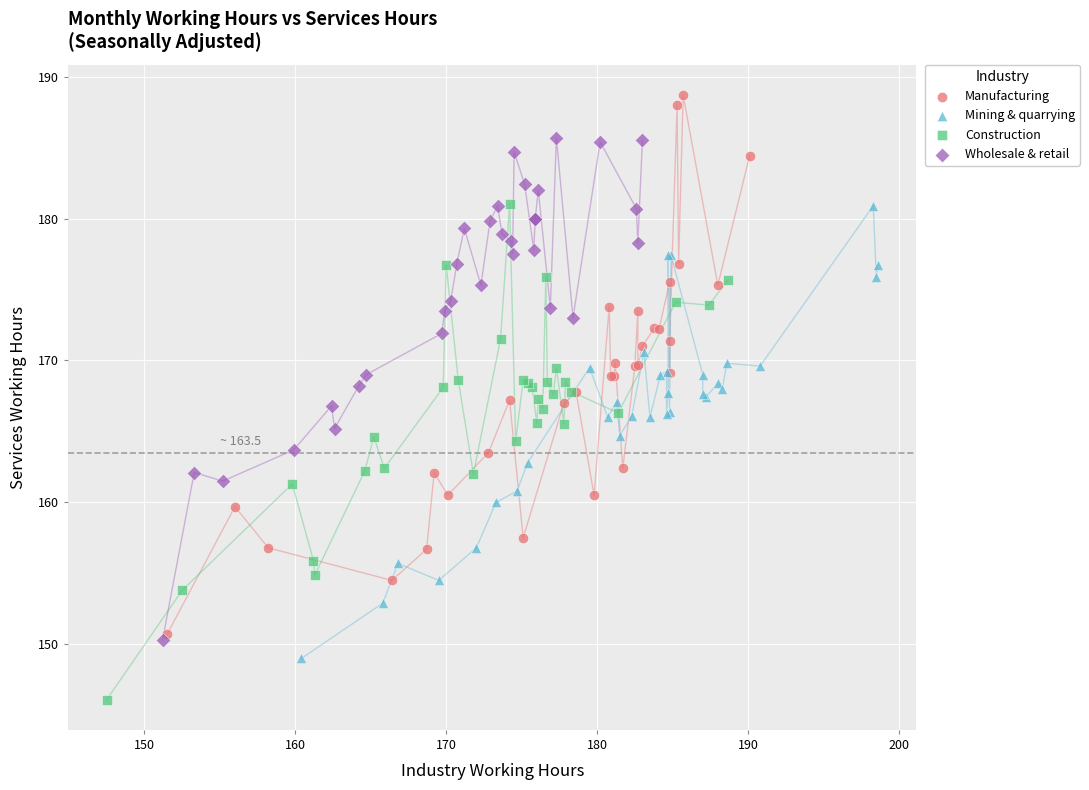

Which series reaches the maximum Y coordinate?

Manufacturing